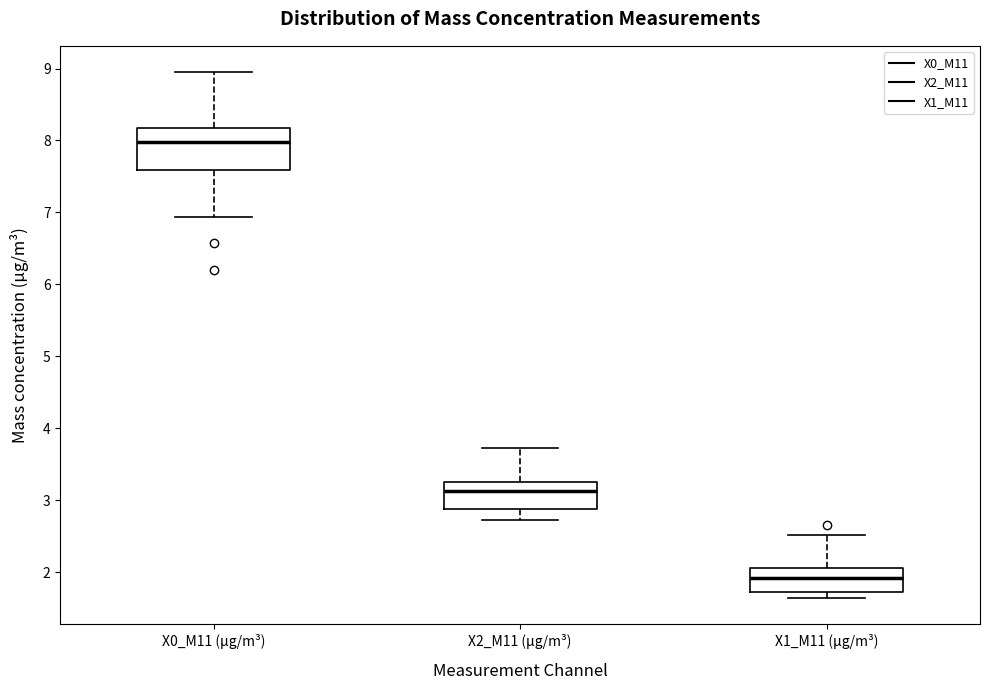

Which box has the lowest median line?

X1_M11 (μg/m³)